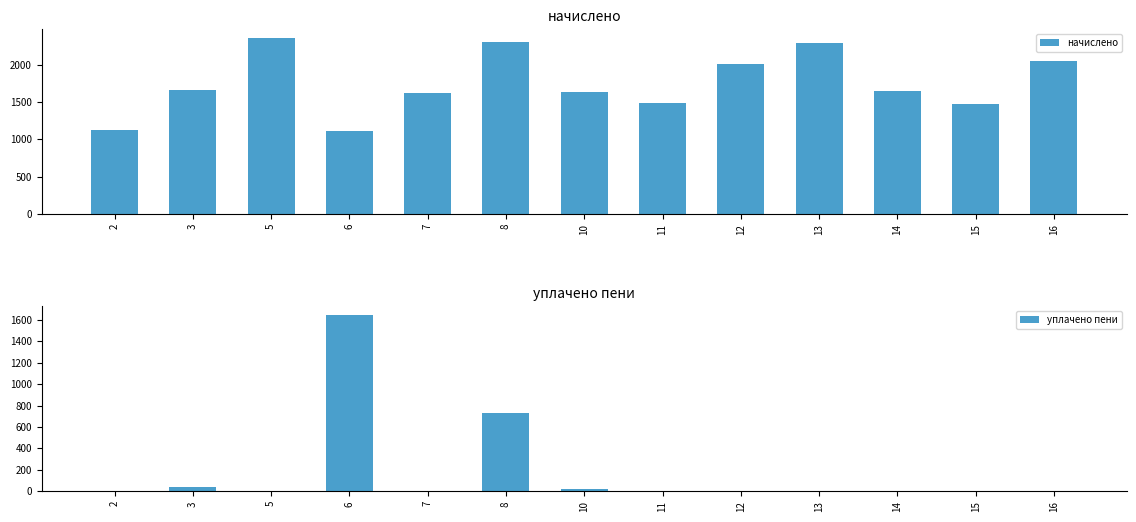

The начислено series shows 2774.0 at 3. True or false?

False